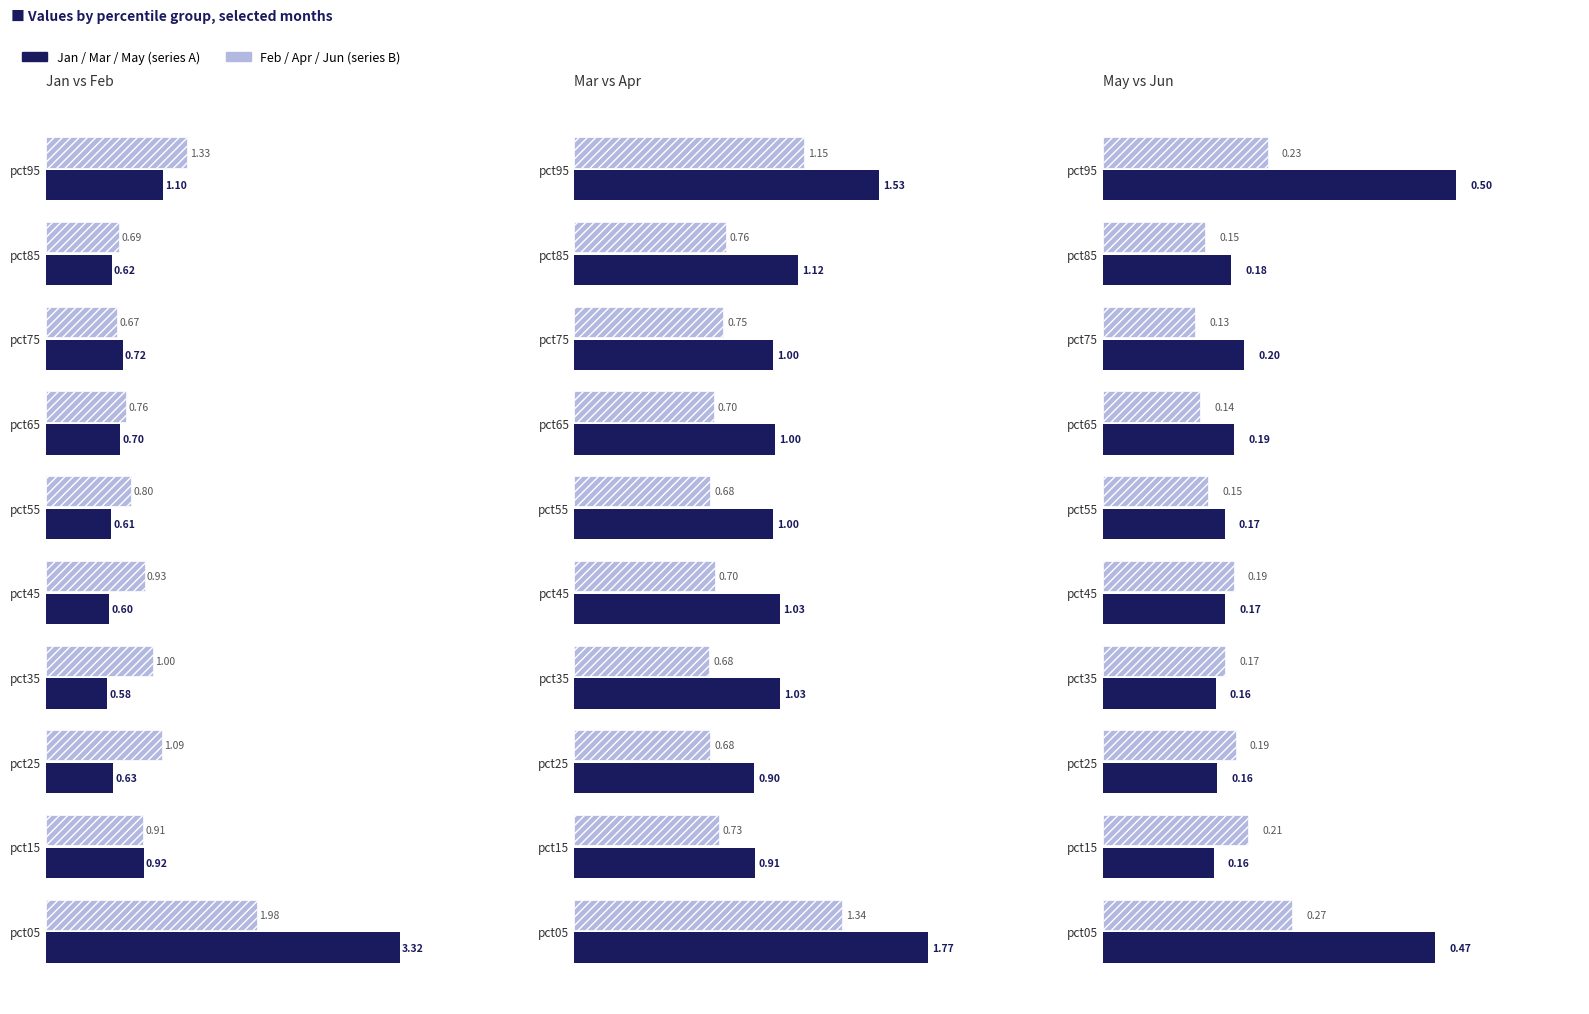

What is the sum of all Mar values?

11.3